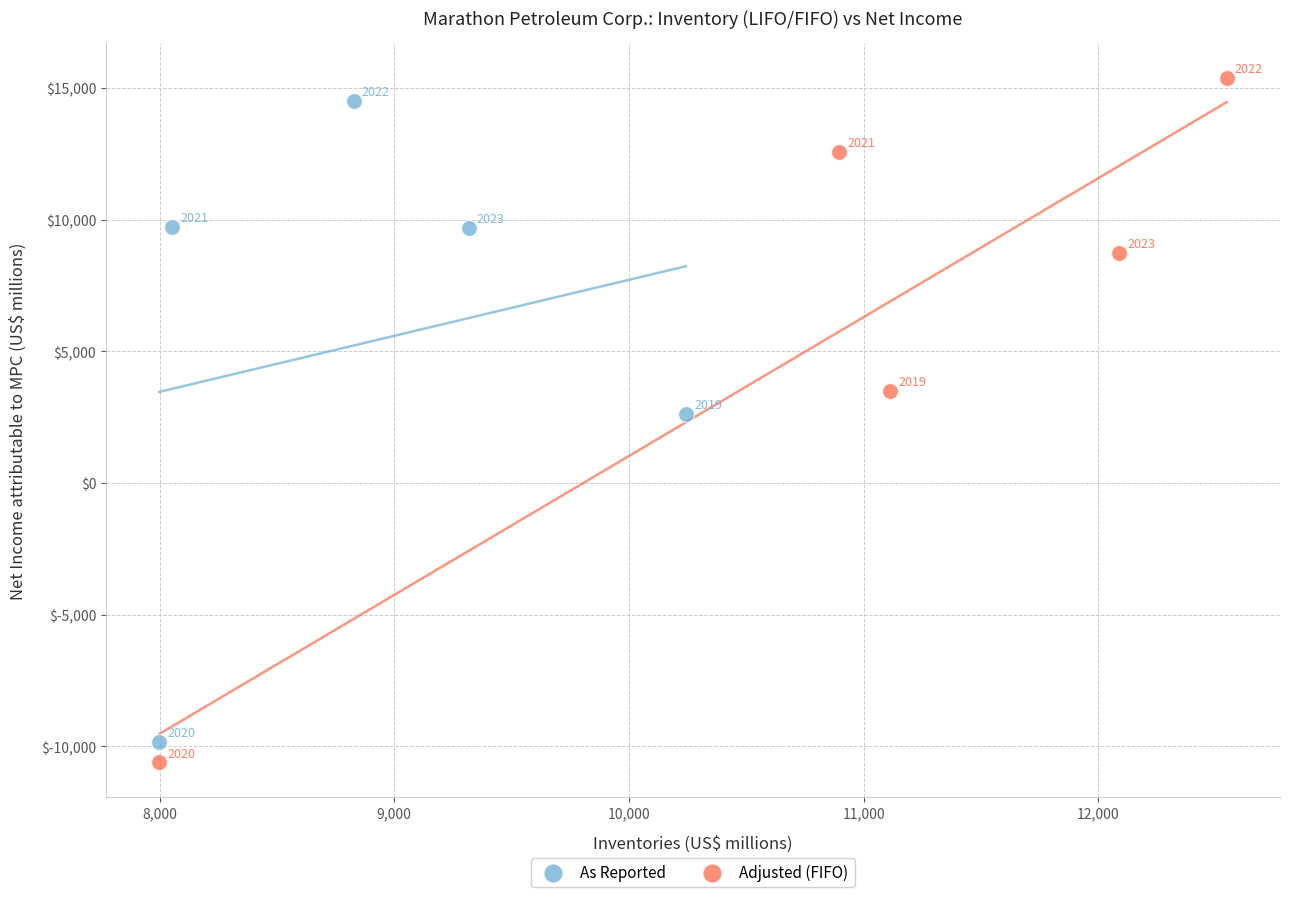

What are all the series names shown in the legend?

As Reported, Adjusted (FIFO)